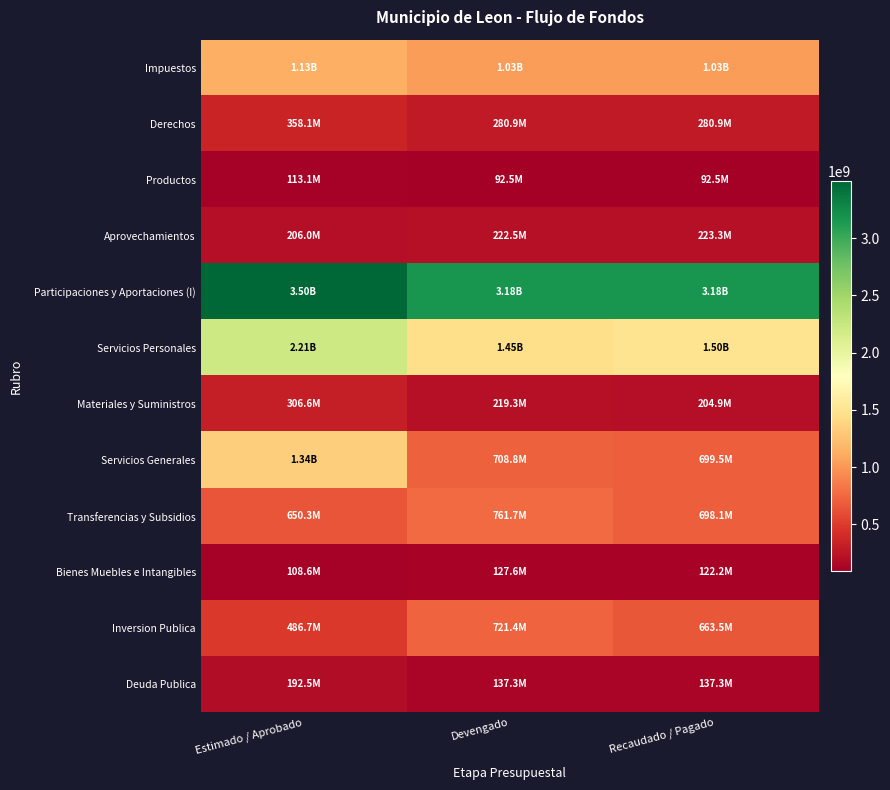

Rank the series at Estimado / Aprobado from lowest to highest value.

Bienes Muebles e Intangibles, Productos, Deuda Publica, Aprovechamientos, Materiales y Suministros, Derechos, Inversion Publica, Transferencias y Subsidios, Impuestos, Servicios Generales, Servicios Personales, Participaciones y Aportaciones (I)